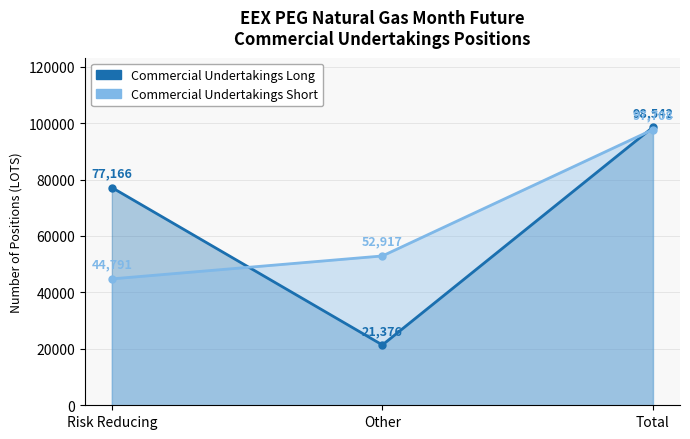

True or false: Short has more than 2 interior local peaks.

False